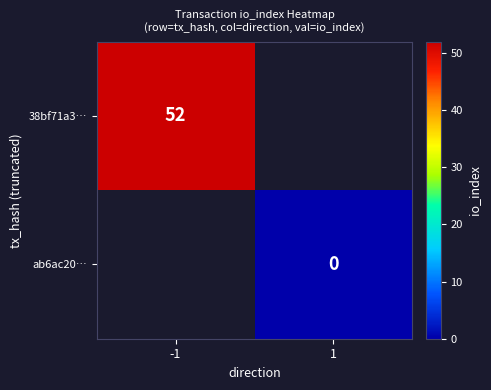

Which category has the lowest value across all series?

1